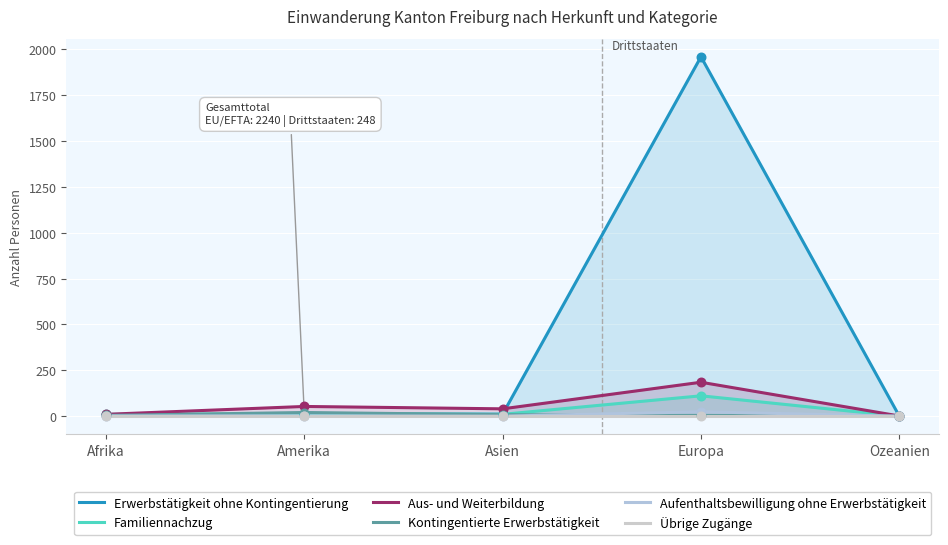

At how many categories does at least one series exceed 507?

1